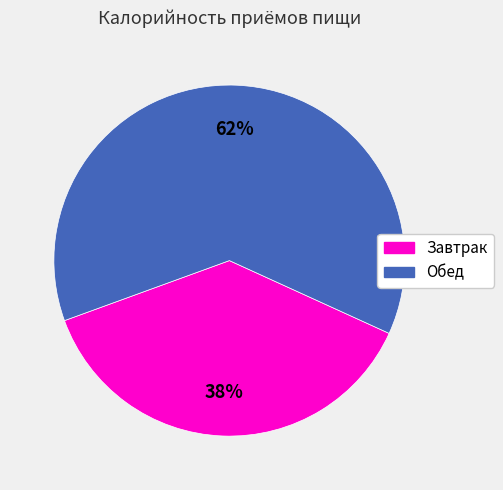

Which has a higher value, Обед or Завтрак?

Обед